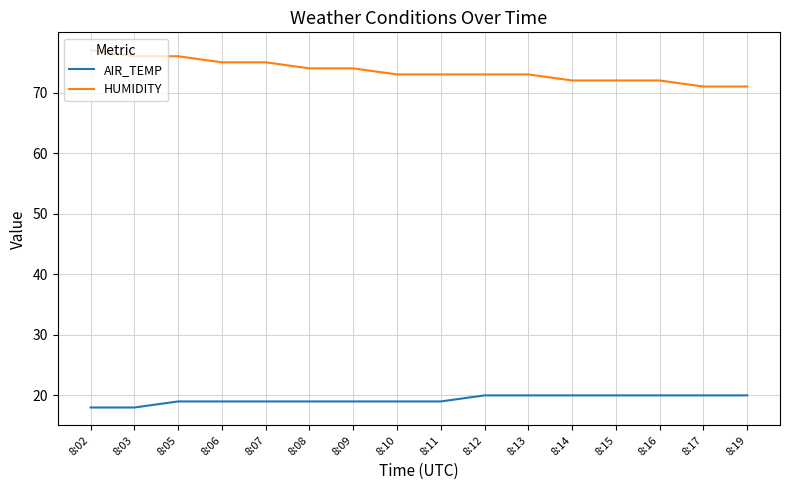

Rank the series at 8:03 from lowest to highest value.

AIR_TEMP, HUMIDITY